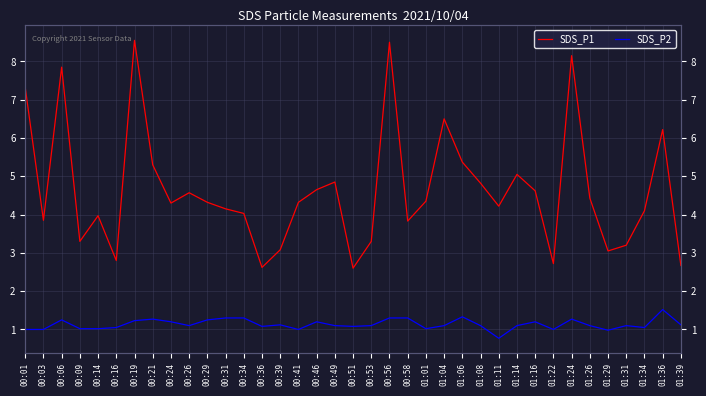

Is it true that SDS_P1 equals 2.6 at 01:34?

False